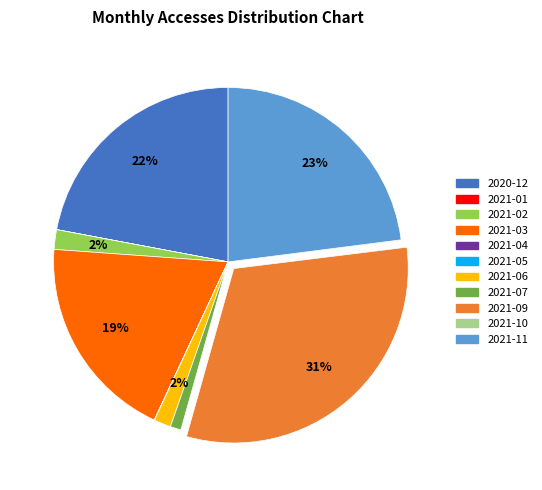

Is there a majority slice in this chart?

No